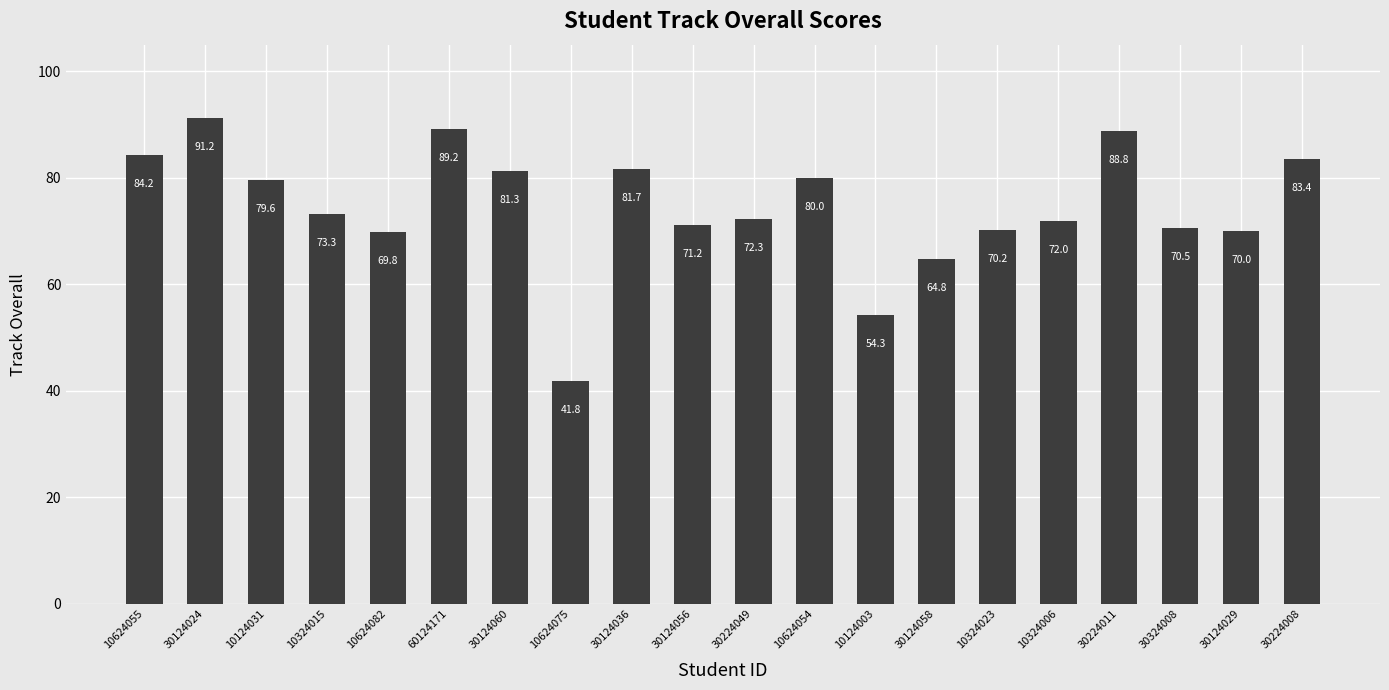

What is the minimum value shown in the chart?

41.8